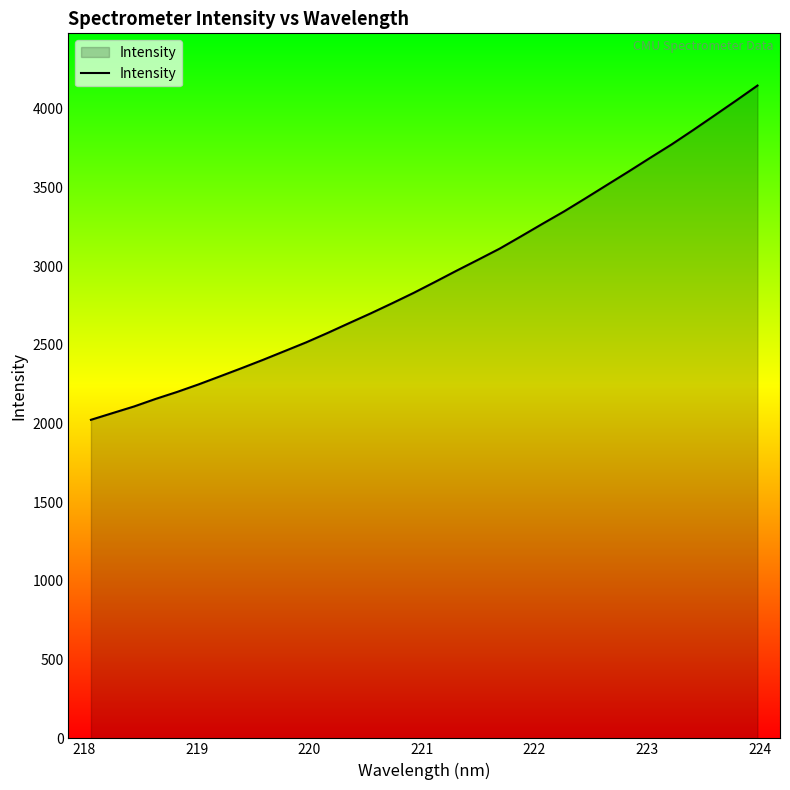

What is the smallest value displayed?

2023.3